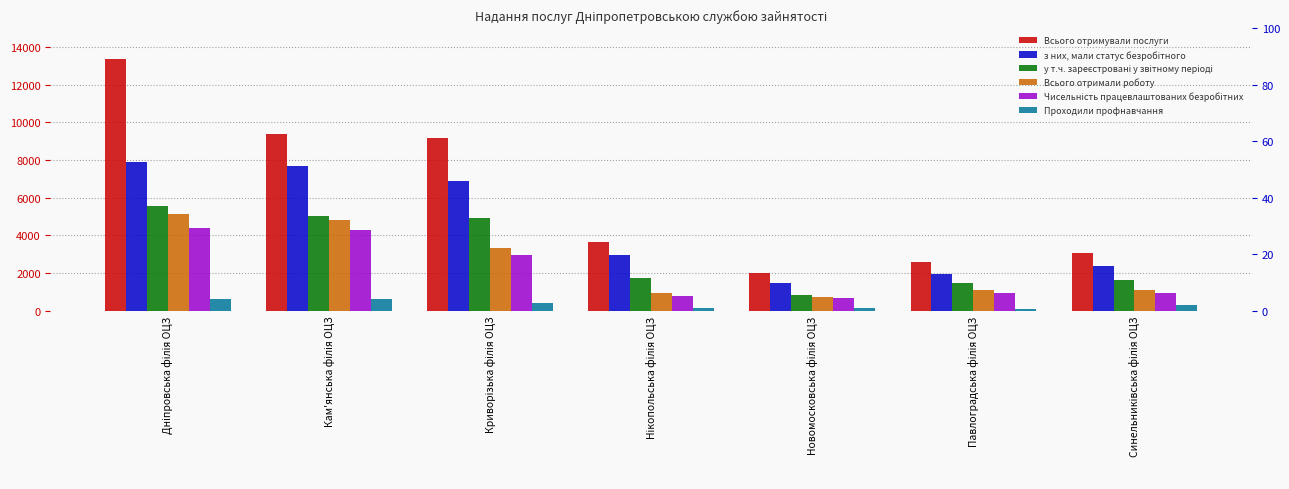

List the labels in order of Всього отримували послуги value, smallest first.

Новомосковська філія ОЦЗ, Павлоградська філія ОЦЗ, Синельниківська філія ОЦЗ, Нікопольська філія ОЦЗ, Криворізька філія ОЦЗ, Кам'янська філія ОЦЗ, Дніпровська філія ОЦЗ